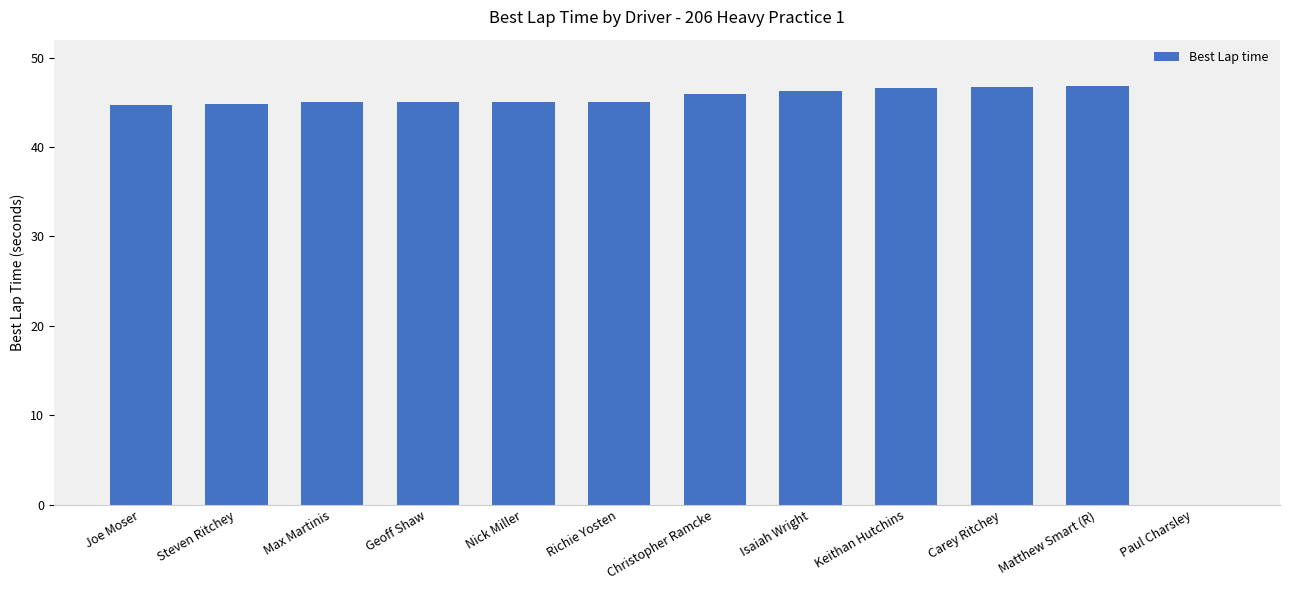

The chart shows a value of 24.3 at Steven Ritchey. True or false?

False